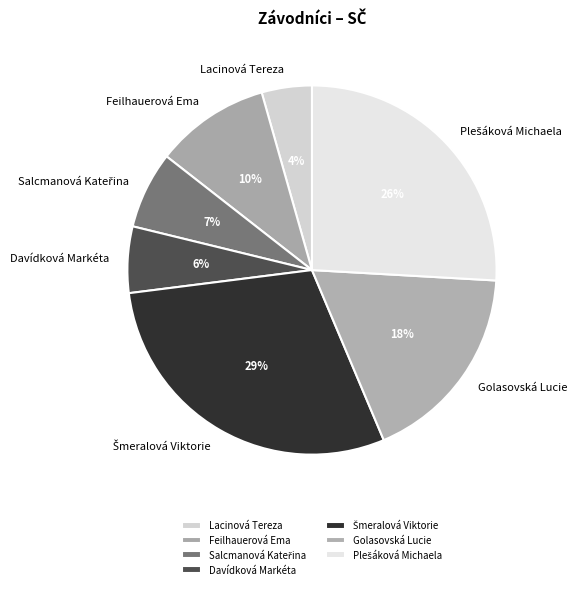

The Golasovská Lucie slice represents 28% of the pie. True or false?

False